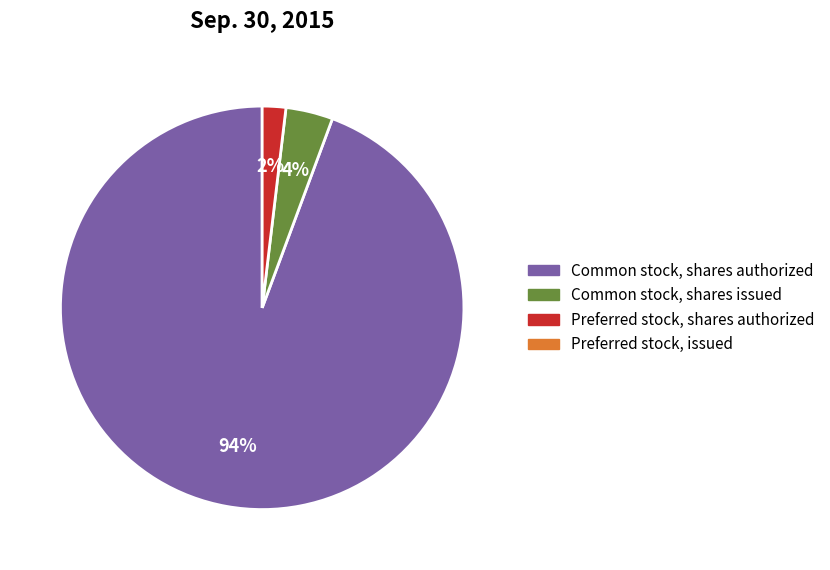

To the nearest percent, what is the difference between the largest and smallest slice percentages?

92%